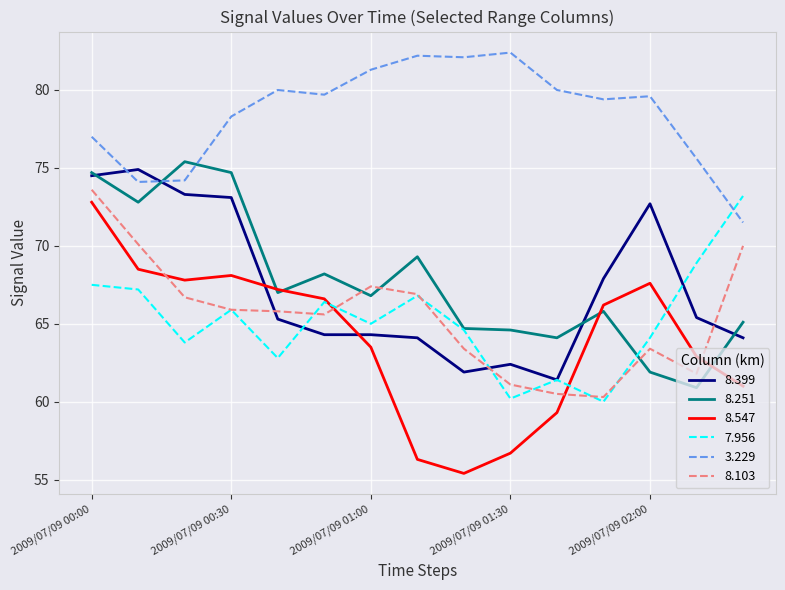

True or false: 7.956 and 3.229 cross at least once.

True